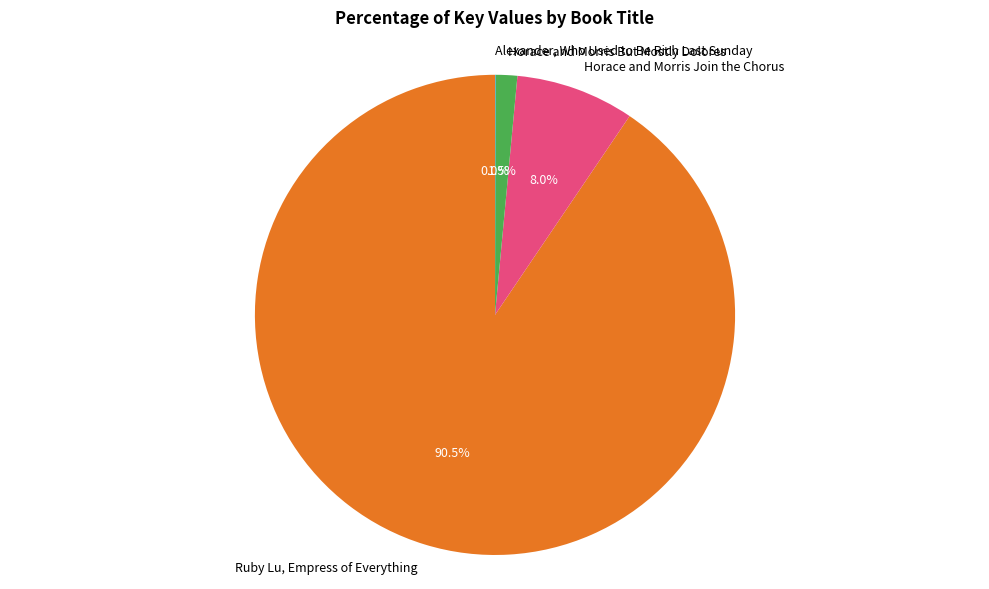

Approximately how many times larger is the value at Ruby Lu, Empress of Everything compared to Horace and Morris Join the Chorus?

11.3